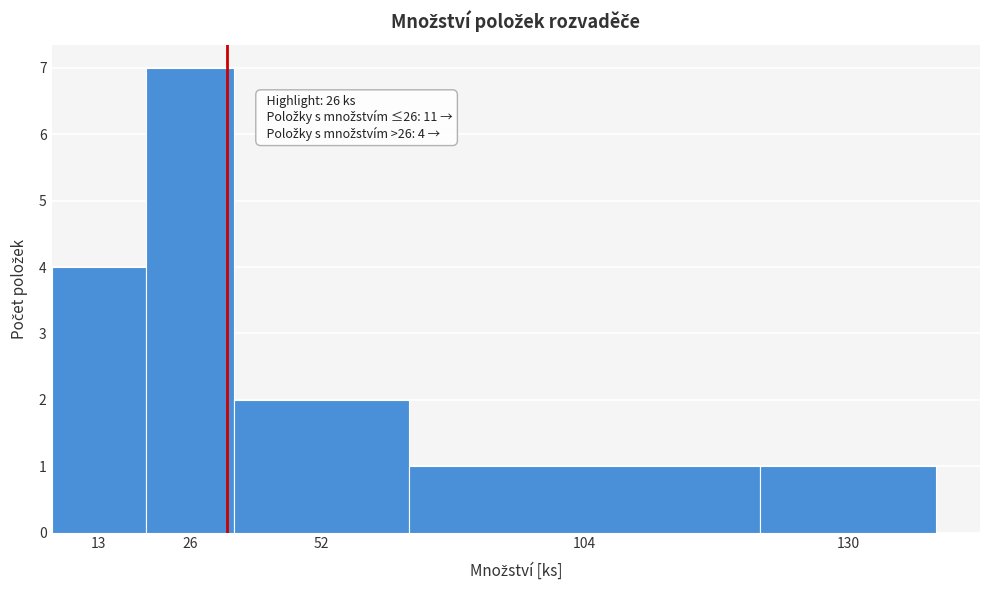

Reading left to right, transcribe all the data shown in this chart.

4	7	2	1	1